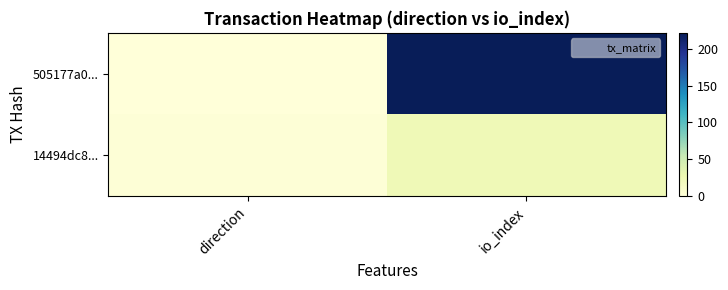

Reading left to right, what are all the values shown in this chart?

505177a0...: direction=-1	io_index=222
14494dc8...: direction=1	io_index=23